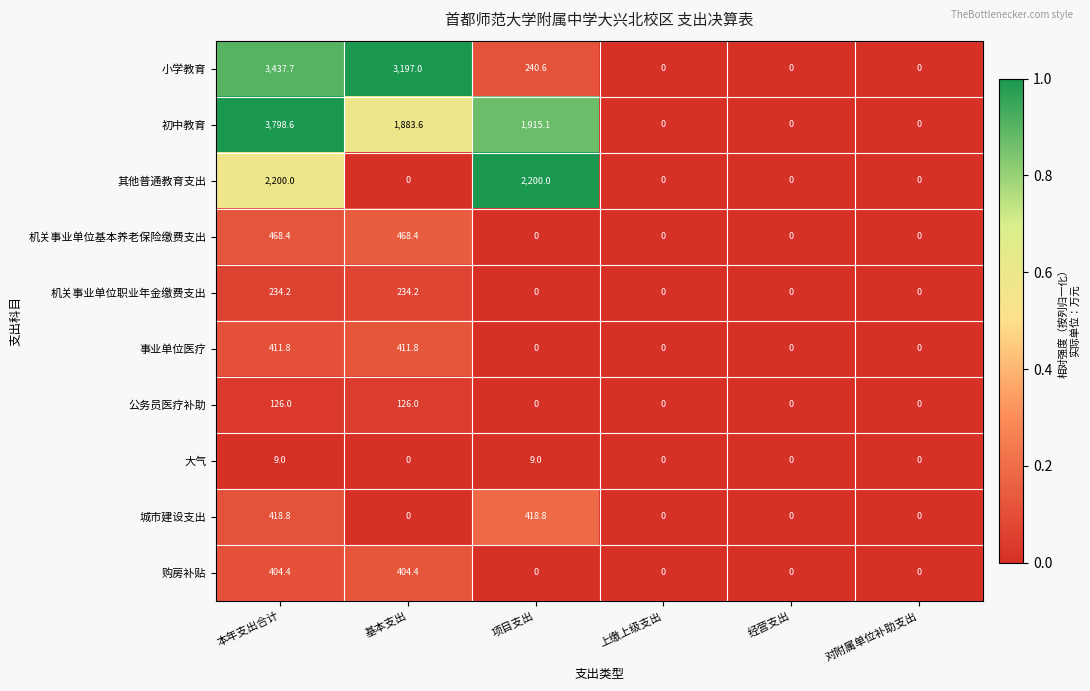

Rank the series by their maximum value, from lowest to highest.

大气, 公务员医疗补助, 机关事业单位职业年金缴费支出, 购房补贴, 事业单位医疗, 城市建设支出, 机关事业单位基本养老保险缴费支出, 其他普通教育支出, 小学教育, 初中教育